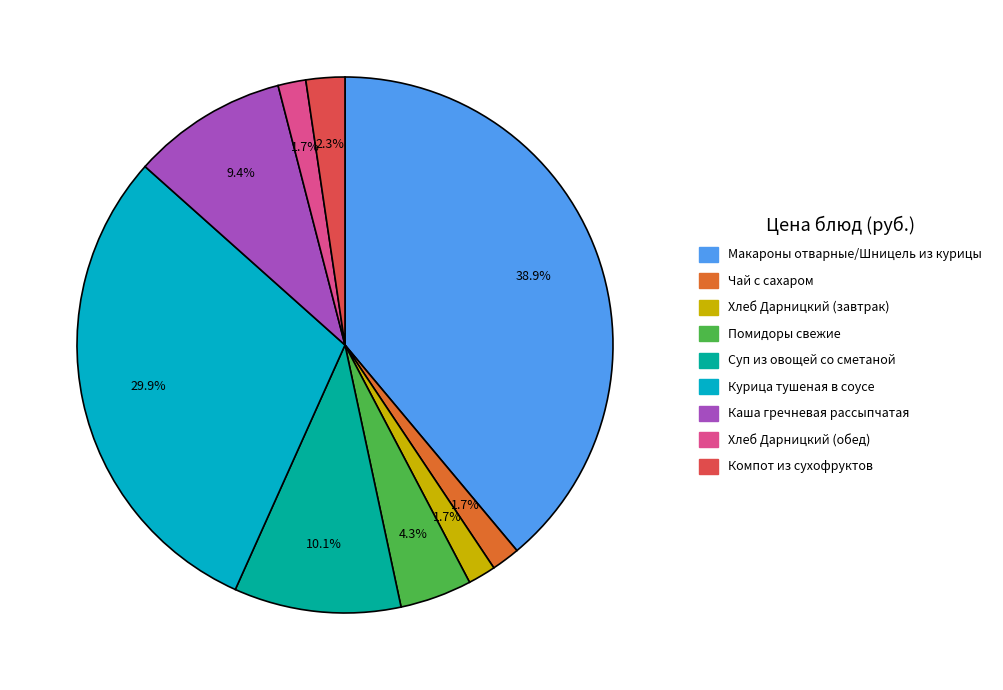

To the nearest percent, what portion does Хлеб Дарницкий (завтрак) represent?

2%